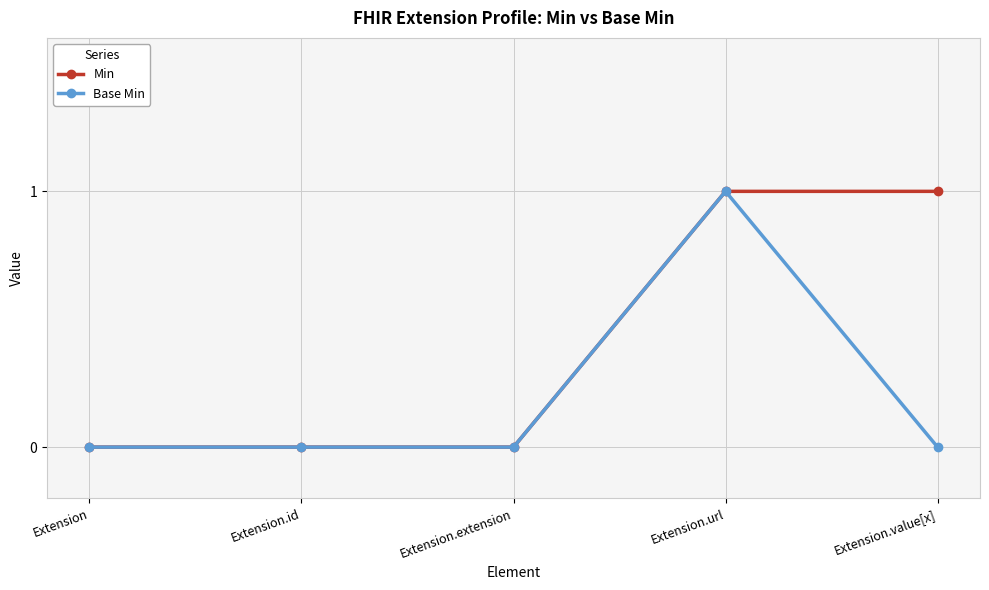

What is the highest value of the Min series?

1